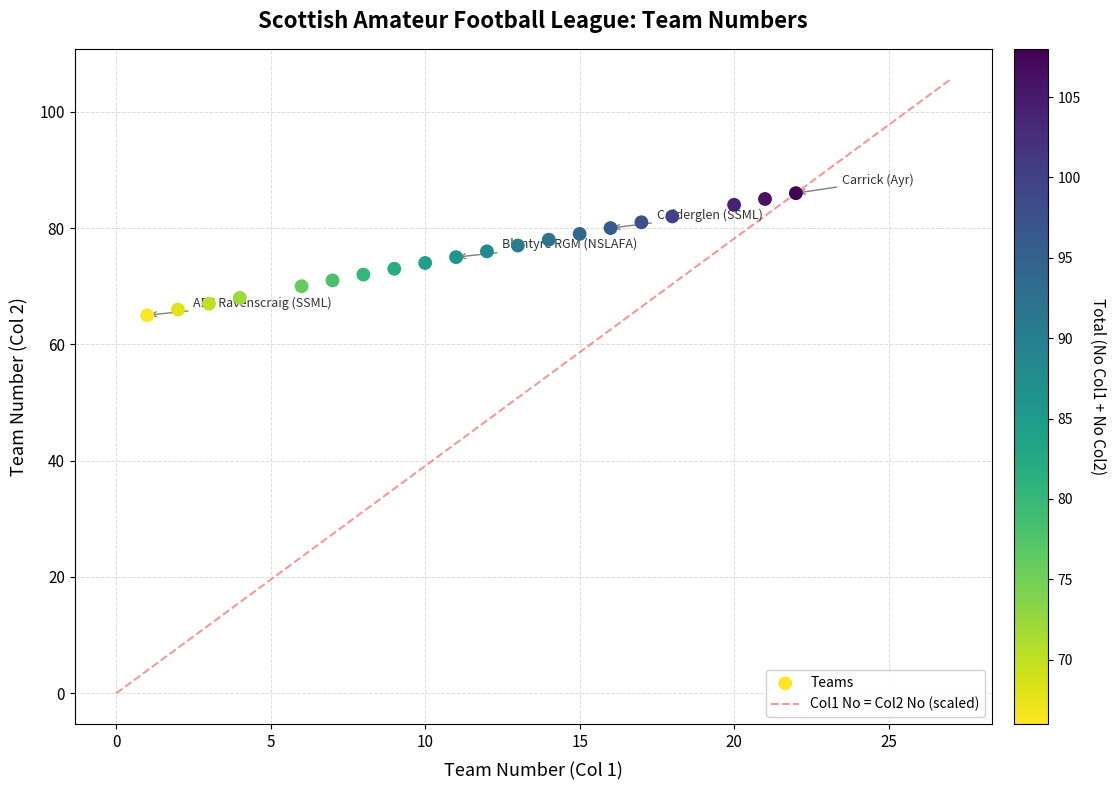

What is the range of X values (max minus min)?

21